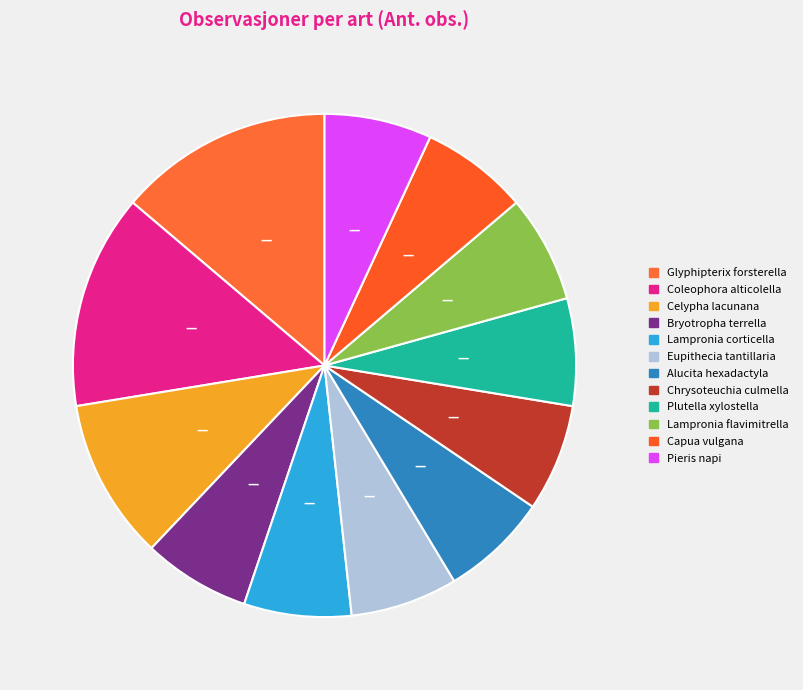

Does any single category account for the majority?

No